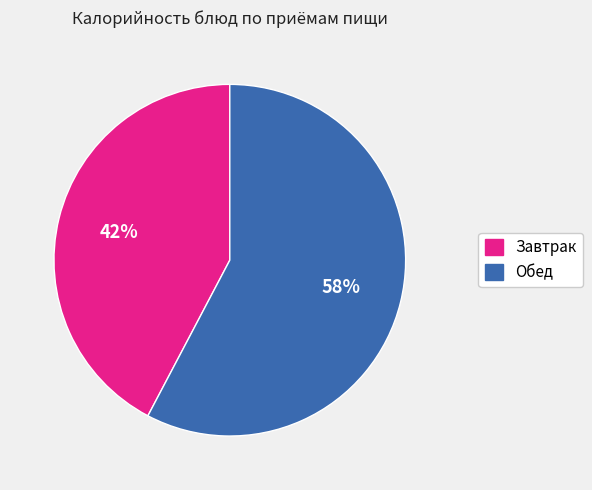

To the nearest percent, what is the average slice percentage?

50%